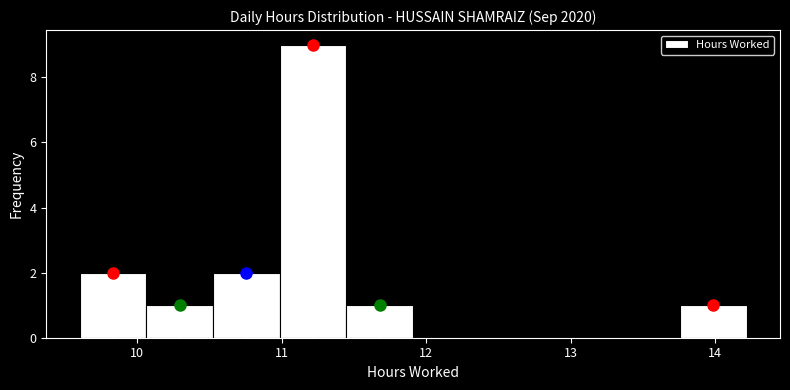

What is the height of the bar covering 9.6 to 10.1 on the x-axis? Neither the bar edges nor the heights are printed on the chart, so give them approximately, as read against the axes.

2